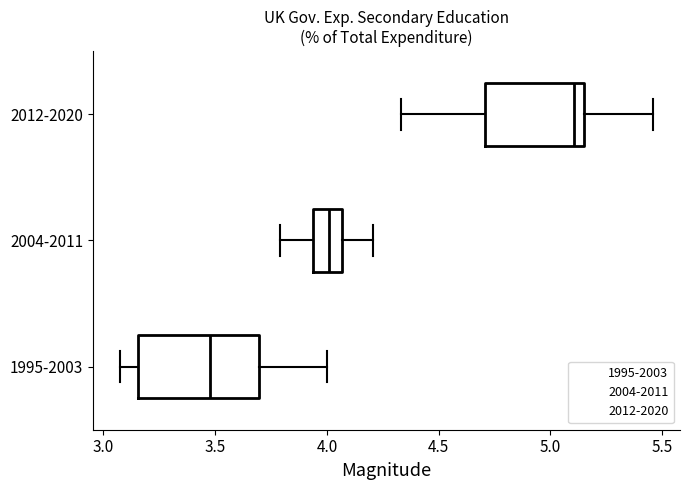

Reading bottom to top, transcribe this box plot: for each box, give where its median line is, the range the box spans, and where its two whiskers end, as read against the x-axis. The values are not printed on the chart, so give them approximately, as read against the axis.

1995-2003: median 3.50, box 3.15 to 3.70, whiskers 3.05 to 4.00
2004-2011: median 4.00, box 3.95 to 4.05, whiskers 3.80 to 4.20
2012-2020: median 5.10, box 4.70 to 5.15, whiskers 4.35 to 5.45